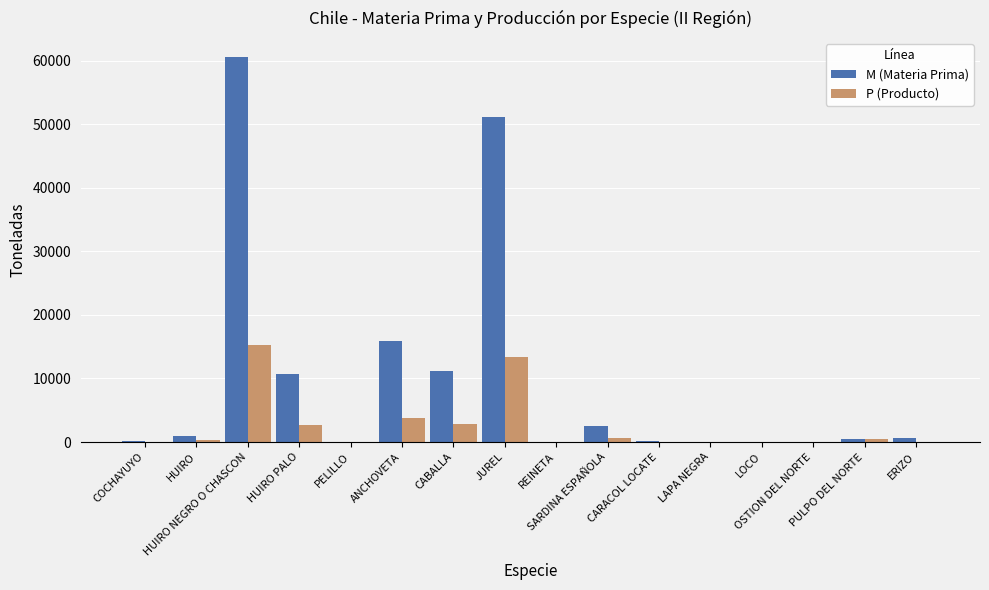

What is the sum of all P (Producto) values?

39362